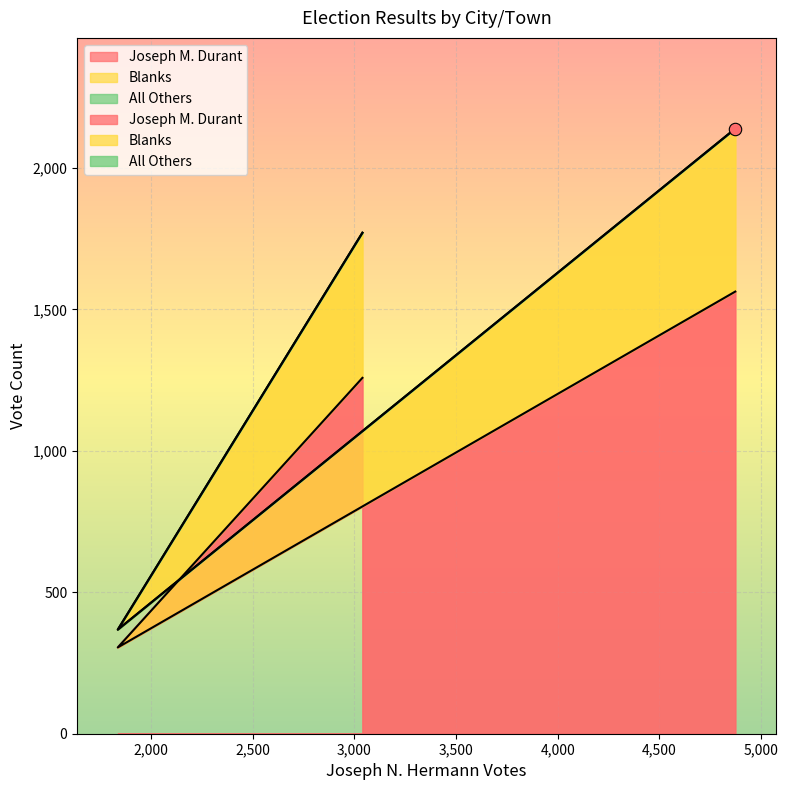

At how many categories does at least one series exceed 896?

2